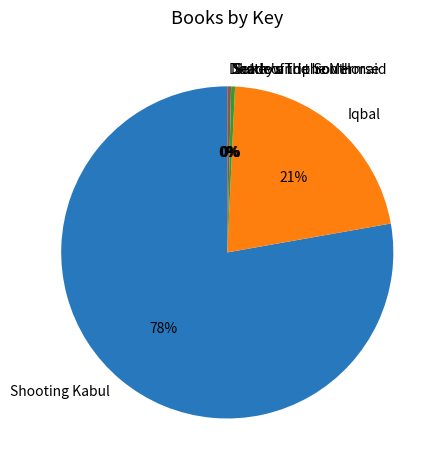

Which has a higher value, Sukey and the Mermaid or Iqbal?

Iqbal